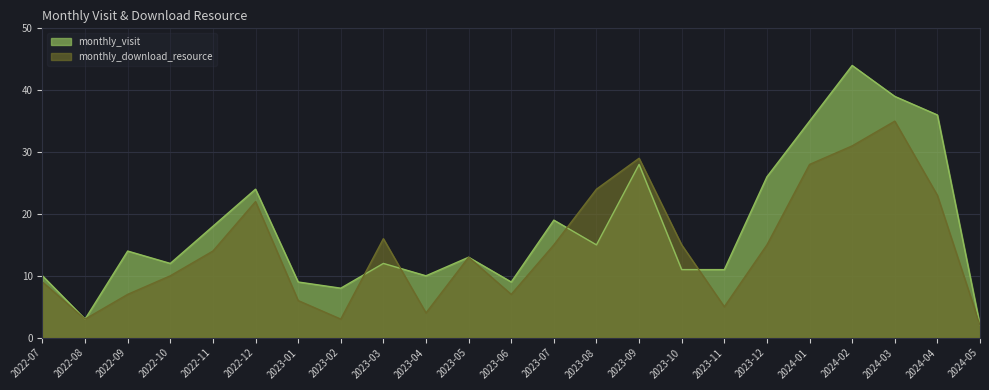

What is the label of the 15th point from the right?

2023-03